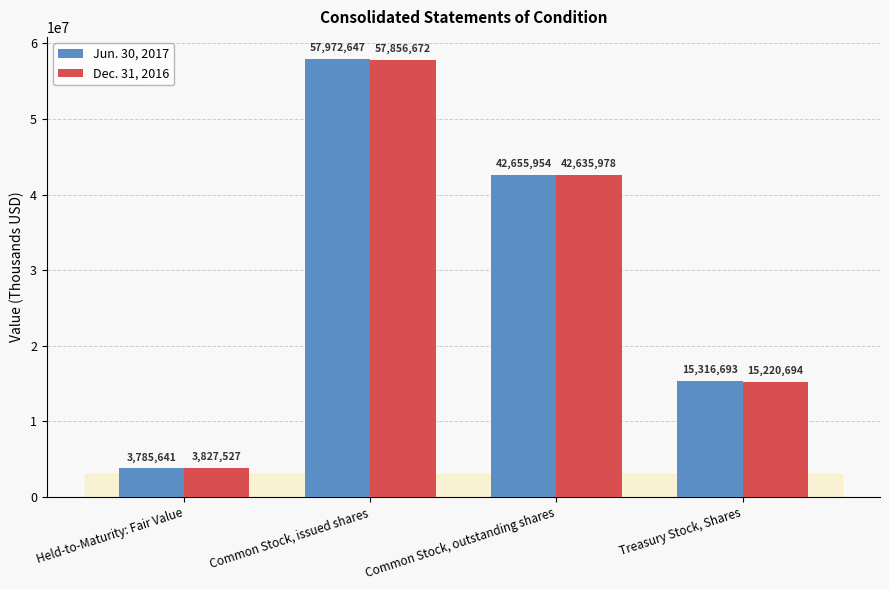

What is the sum of all Dec. 31, 2016 values?

119540871